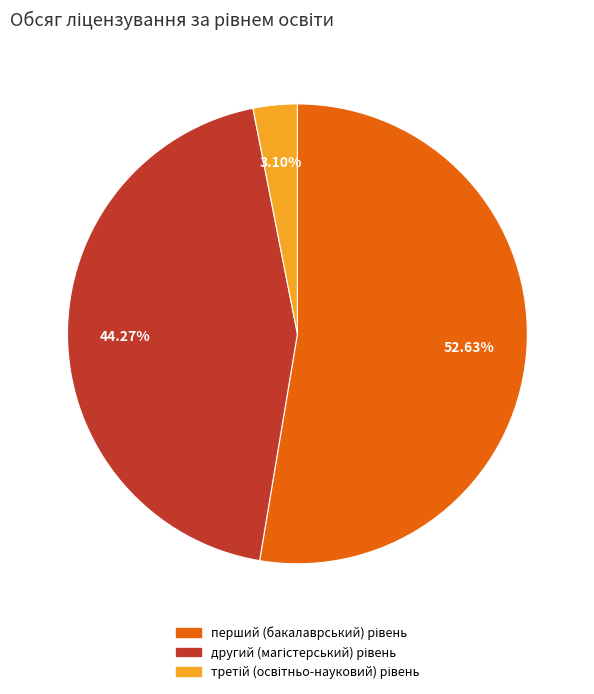

How many segments does this pie chart have?

3